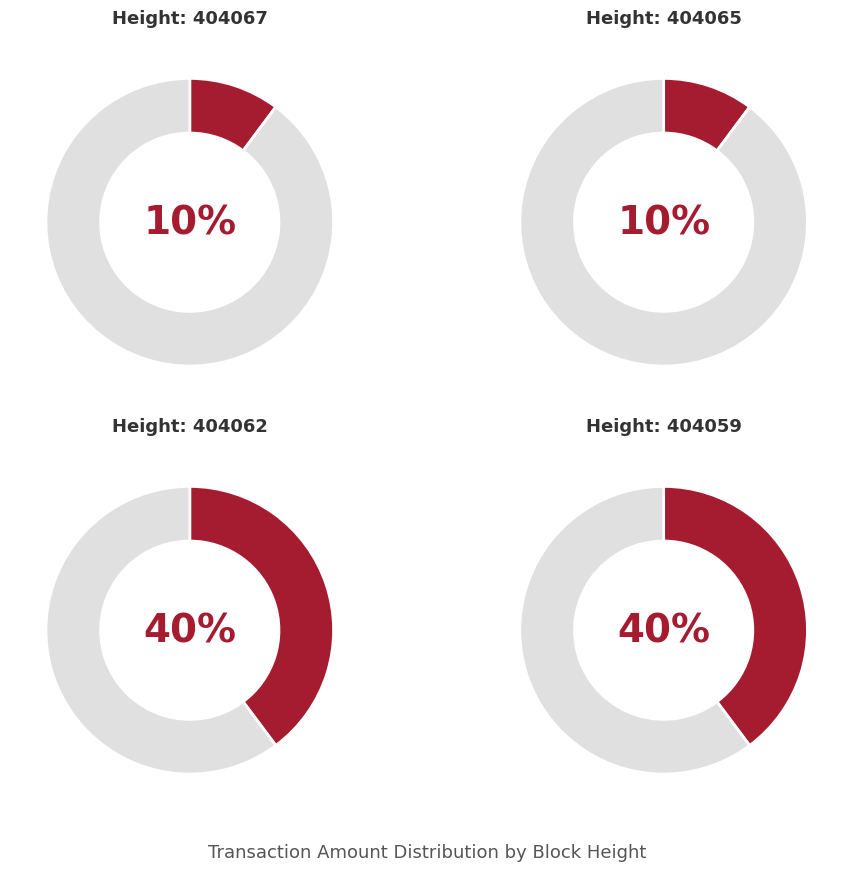

Count the number of slices in the pie.

4